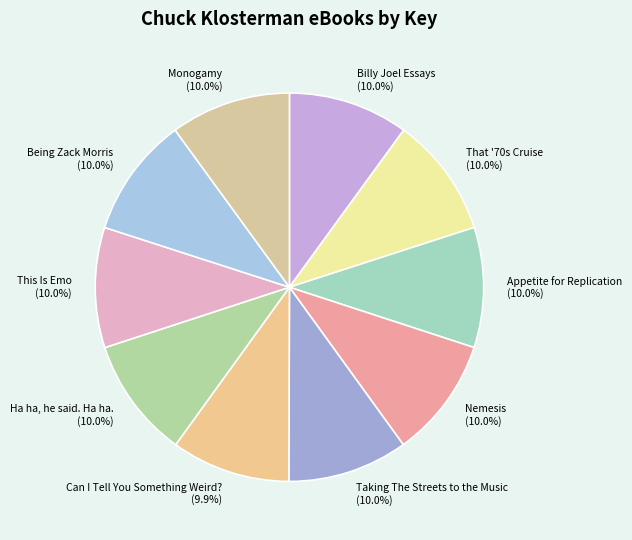

Approximately how many times larger is the value at Ha ha, he said. Ha ha. compared to Nemesis?

1.0